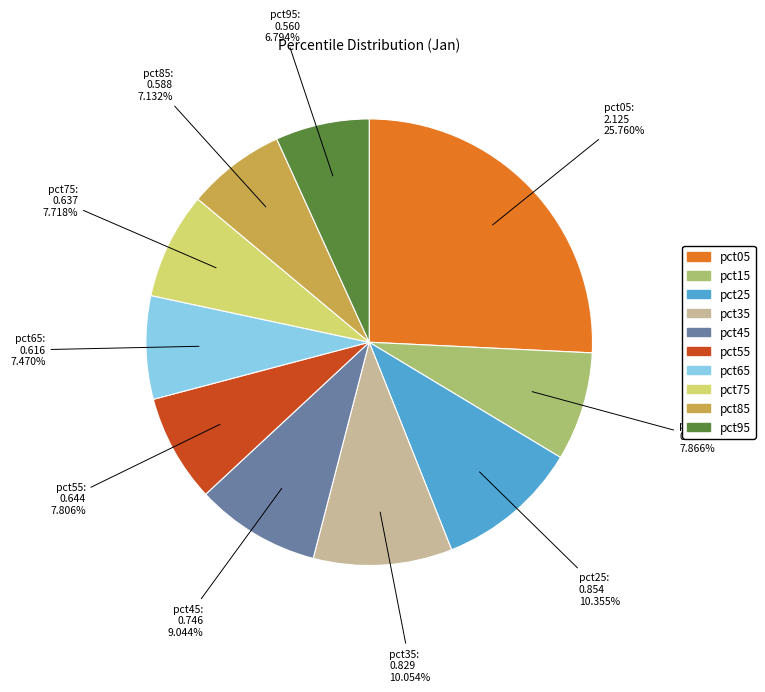

How many segments does this pie chart have?

10